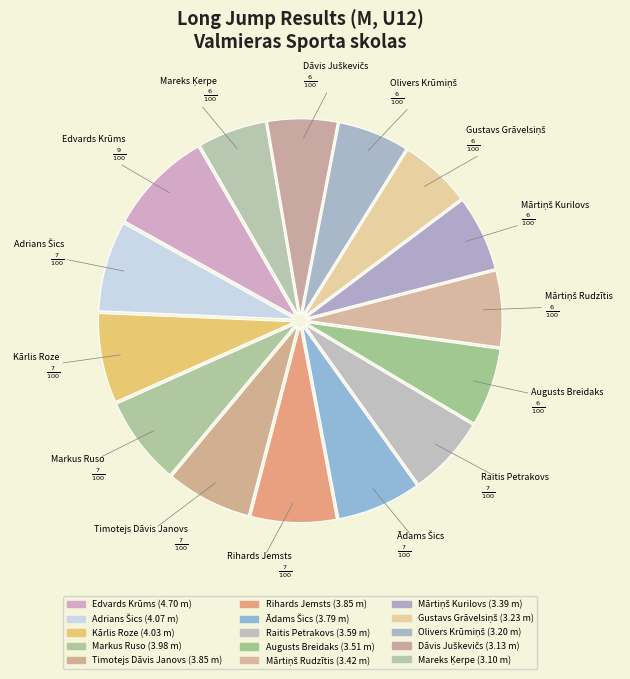

How many slices are in this pie chart?

15